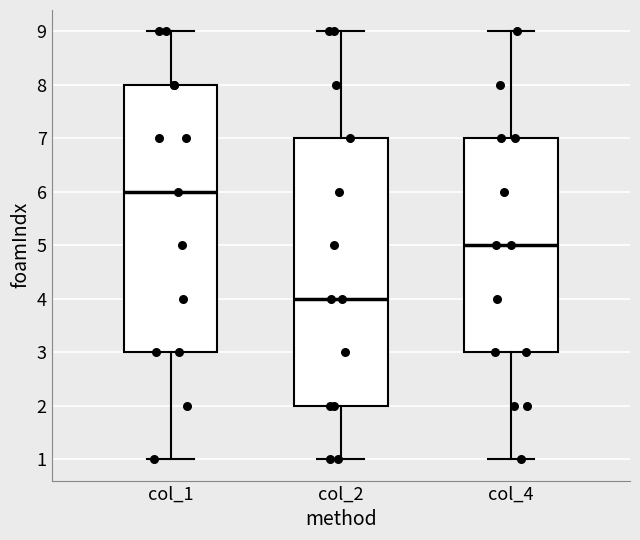

Reading left to right, read every box against the y-axis: the position of its median line, the range the box covers, and the ends of its whiskers. The values are not printed on the chart, so give them approximately, as read against the axis.

col_1: median 6, box 3 to 8, whiskers 1 to 9
col_2: median 4, box 2 to 7, whiskers 1 to 9
col_4: median 5, box 3 to 7, whiskers 1 to 9